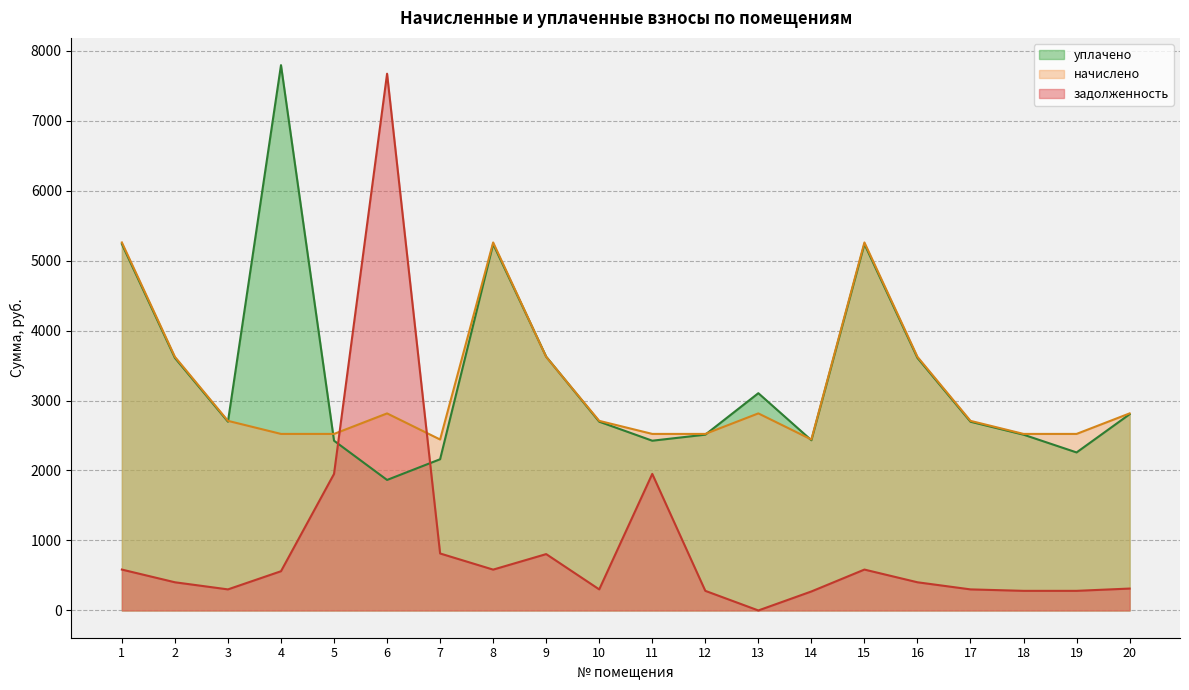

Does the chart display data point markers on the line(s)?

No